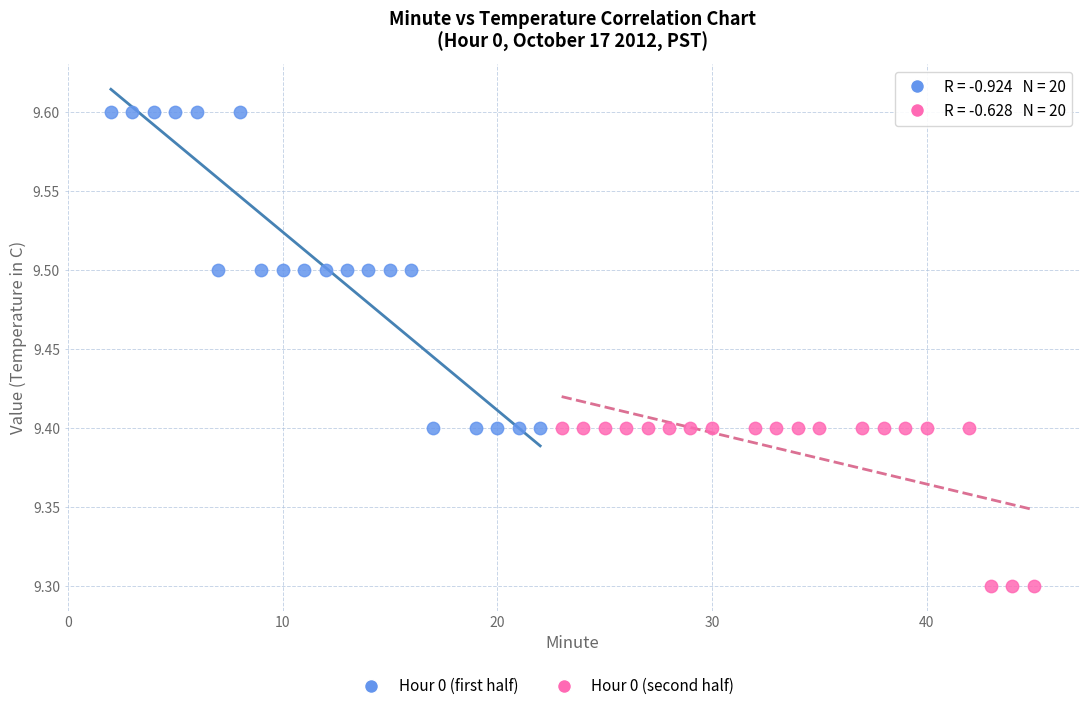

Which series contains the highest Y value?

Hour 0 (first half)